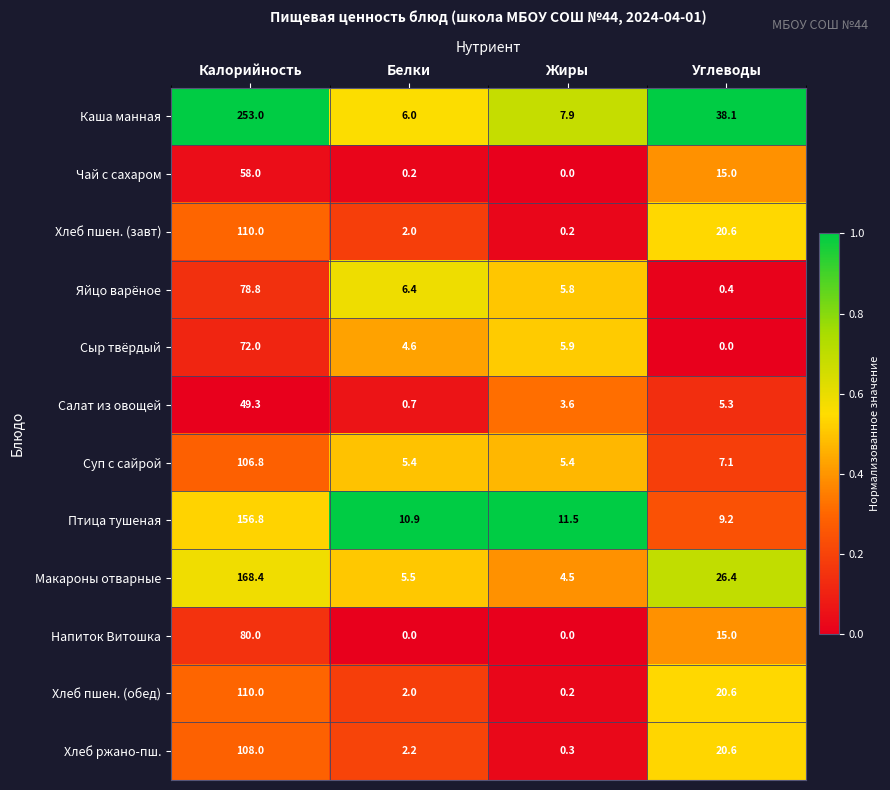

Where does the Хлеб пшен. (завт) series first go above 20?

Калорийность